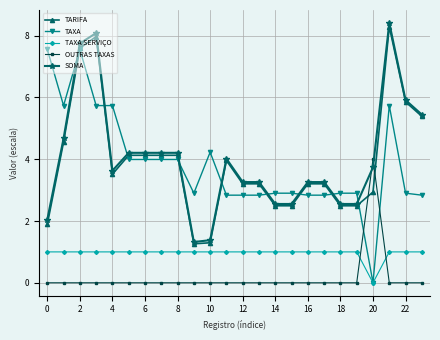

True or false: SOMA has more than 1 points higher than both neighbors.

True